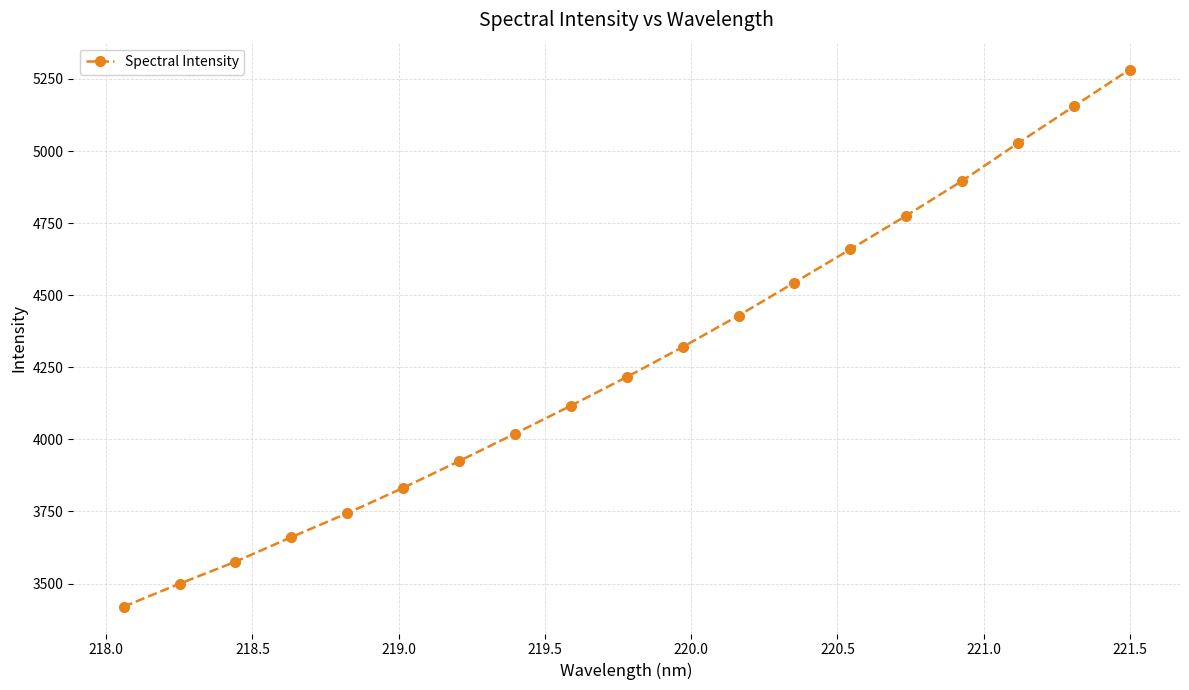

What is the greatest value displayed?

5282.6